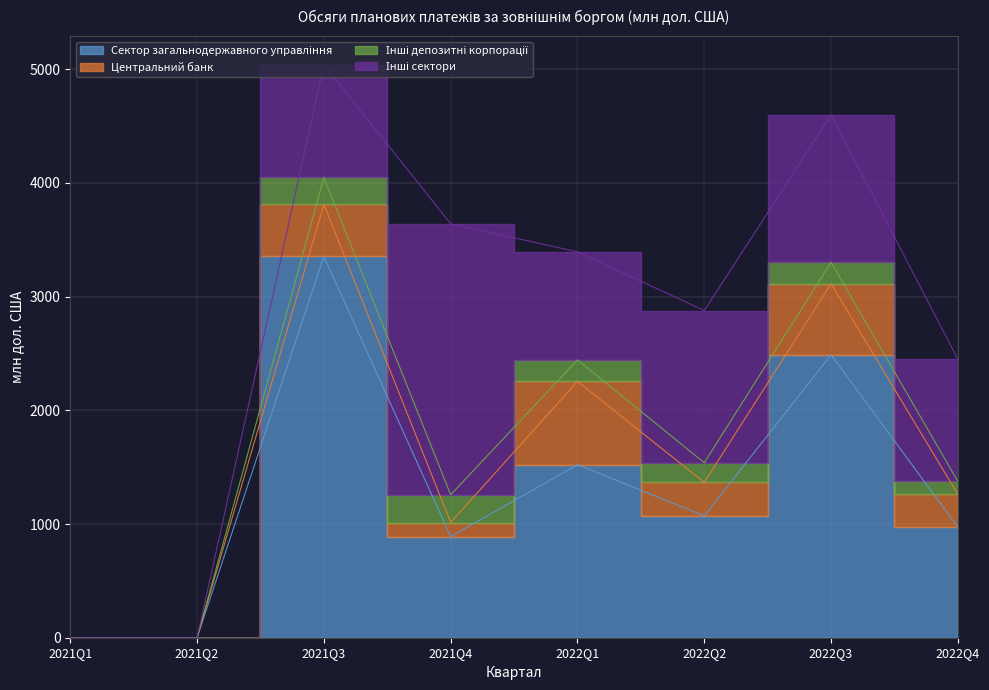

At which category does the chart reach its minimum across all series?

2021Q1